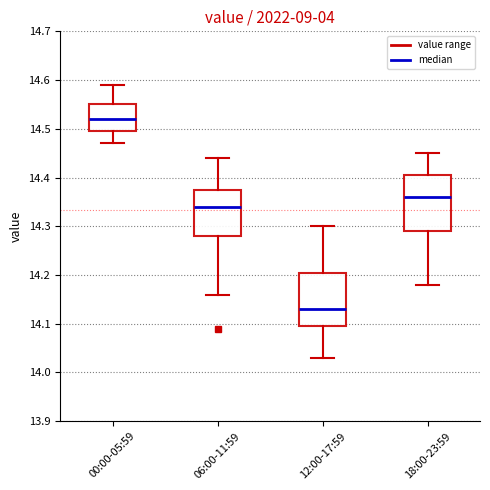

Reading left to right, transcribe this box plot: for each box, give where its median line is, the range the box spans, and where its two whiskers end, as read against the y-axis. The values are not printed on the chart, so give them approximately, as read against the axis.

00:00-05:59: median 14.52, box 14.50 to 14.55, whiskers 14.47 to 14.59
06:00-11:59: median 14.34, box 14.28 to 14.38, whiskers 14.16 to 14.44
12:00-17:59: median 14.13, box 14.10 to 14.21, whiskers 14.03 to 14.30
18:00-23:59: median 14.36, box 14.29 to 14.41, whiskers 14.18 to 14.45